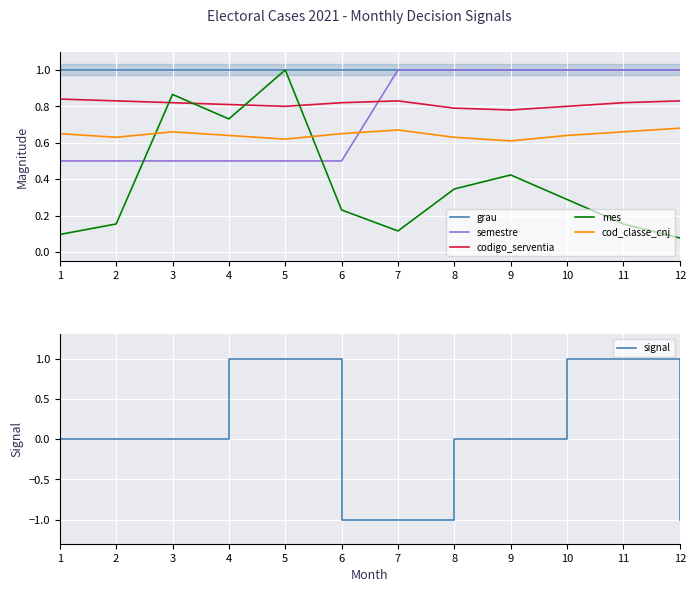

Rank the series at 2 from highest to lowest value.

grau, codigo_serventia, cod_classe_cnj, semestre, mes, signal